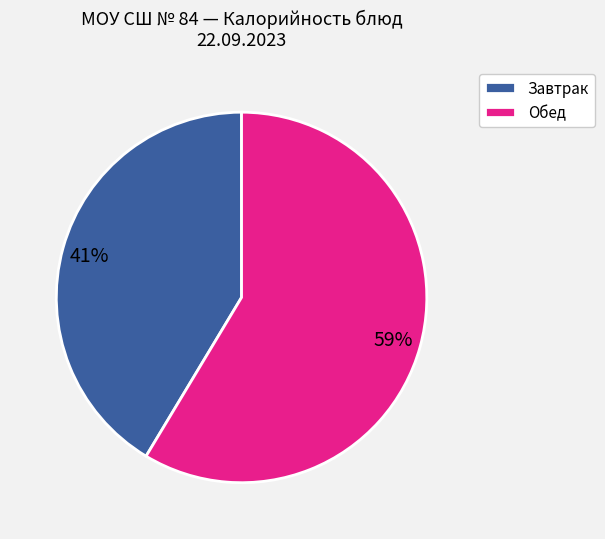

True or false: Обед accounts for 59% of the total.

True